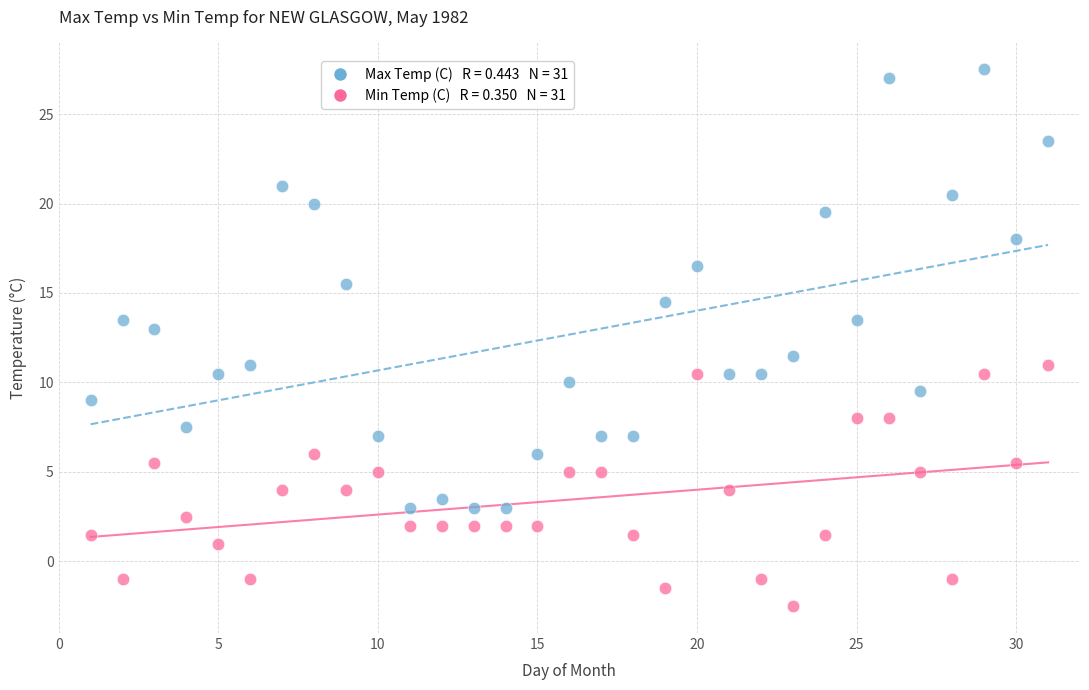

Across all series, what Y value is closest to 12?

11.5